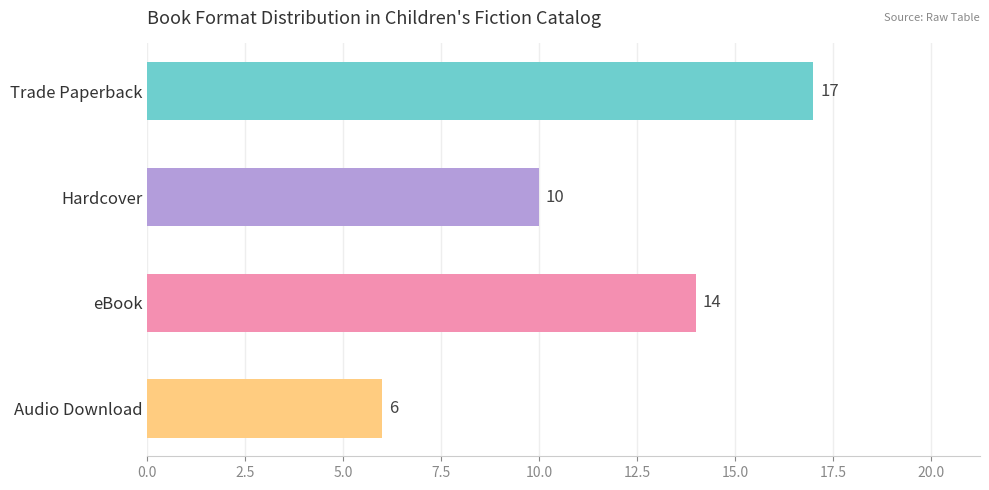

Reading top to bottom, what are all the values shown in this chart?

17	10	14	6